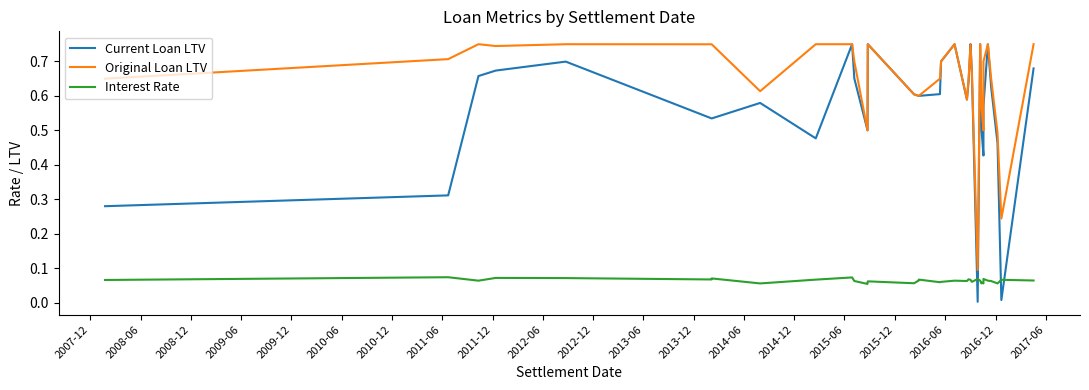

Is the value of Current Loan LTV at 33 greater than the value of Original Loan LTV at 31?

Yes